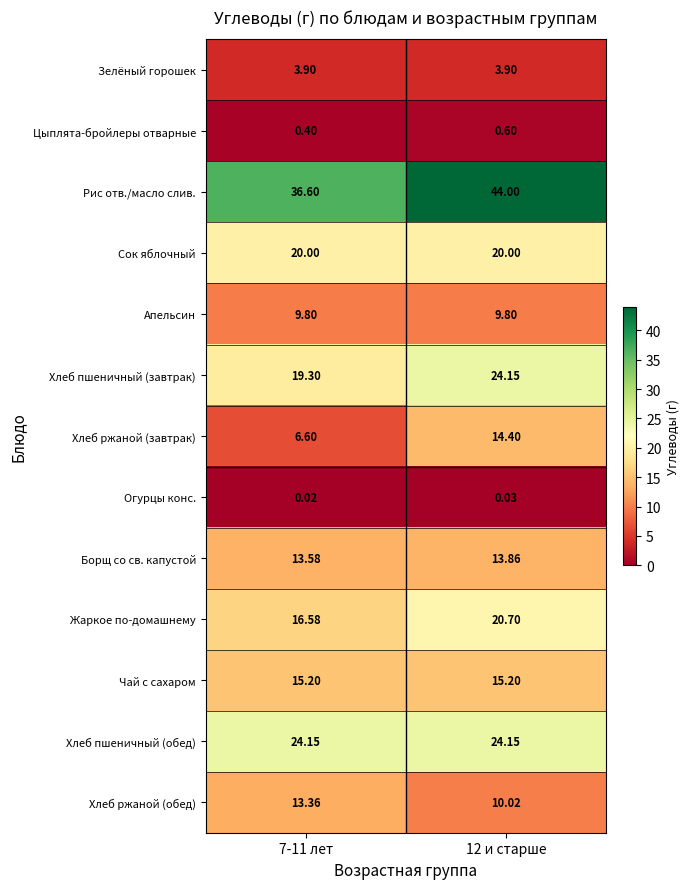

Which series has the largest range (max minus min)?

Хлеб ржаной (завтрак)